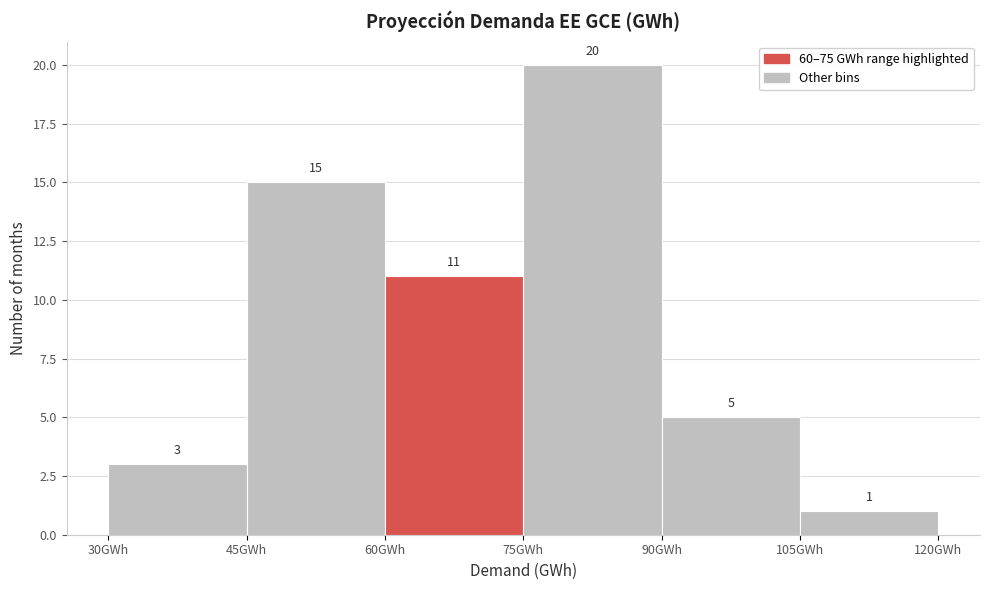

Which range on the x-axis has the tallest bar?

75 to 90